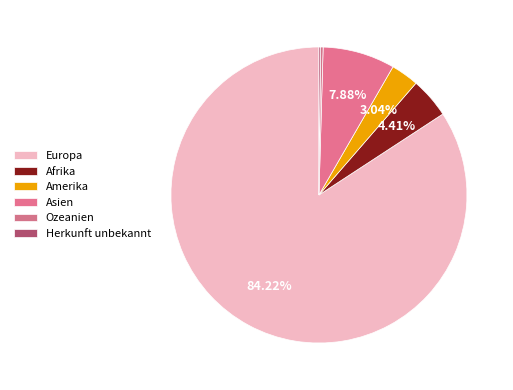

Is there any slice that represents more than half of the pie?

Yes